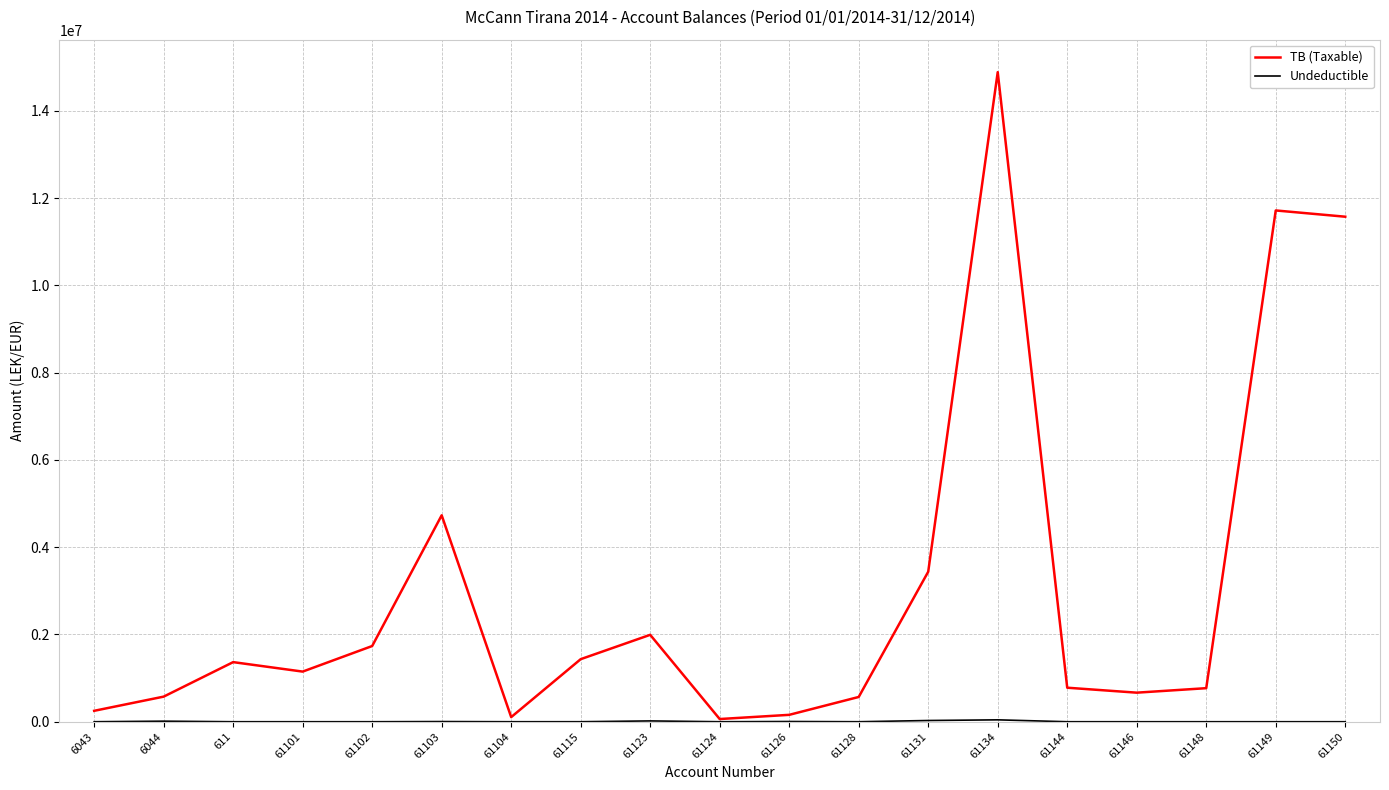

What is the highest value of the TB (Taxable) series?

14887859.8